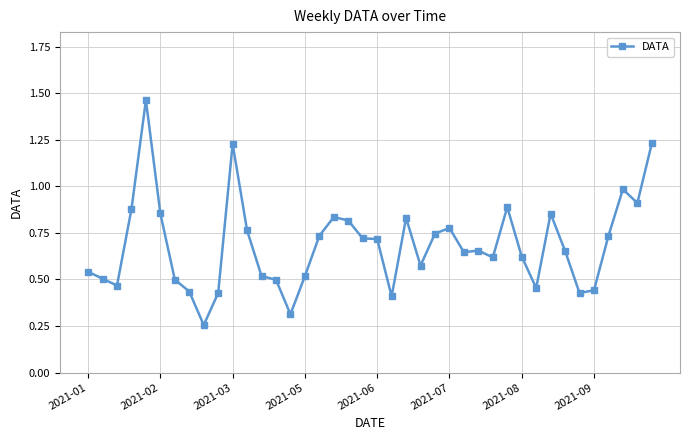

How many lines are shown in the chart?

1